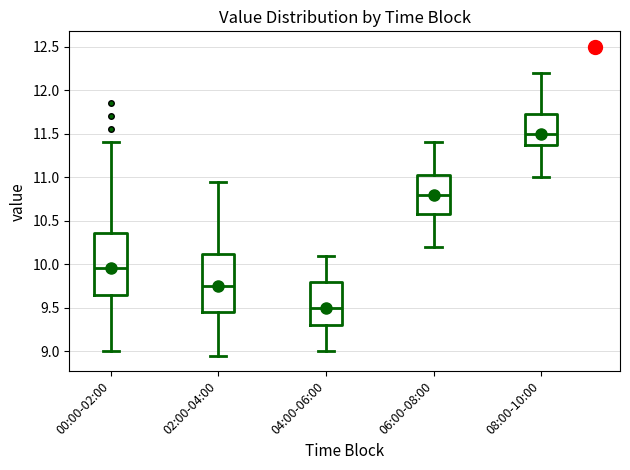

Reading left to right, transcribe this box plot: for each box, give where its median line is, the range the box spans, and where its two whiskers end, as read against the y-axis. The values are not printed on the chart, so give them approximately, as read against the axis.

00:00-02:00: median 9.95, box 9.65 to 10.35, whiskers 9.00 to 11.40
02:00-04:00: median 9.75, box 9.45 to 10.10, whiskers 8.95 to 10.95
04:00-06:00: median 9.50, box 9.30 to 9.80, whiskers 9.00 to 10.10
06:00-08:00: median 10.80, box 10.60 to 11.05, whiskers 10.20 to 11.40
08:00-10:00: median 11.50, box 11.40 to 11.75, whiskers 11.00 to 12.20